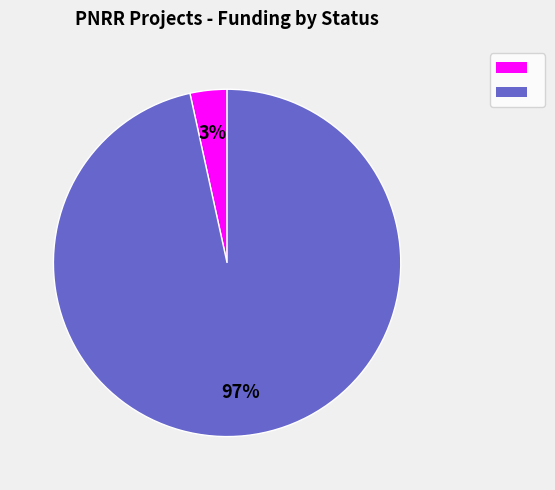

To the nearest percent, what is the average slice percentage?

50%